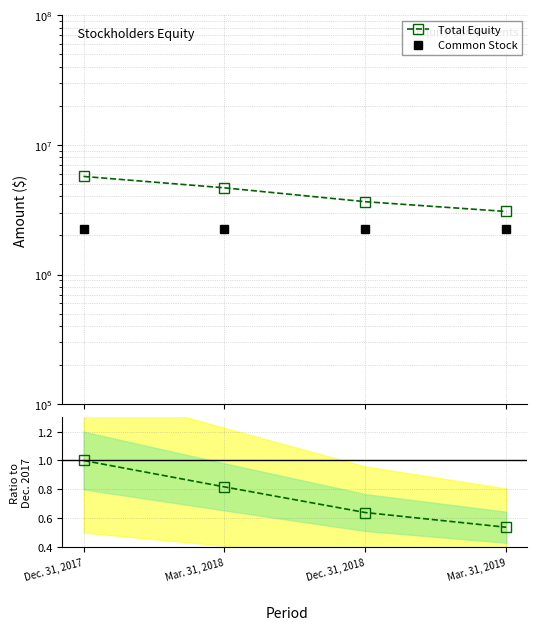

Count the Ratio to Dec.2017 values in the range 0 to 1.

4